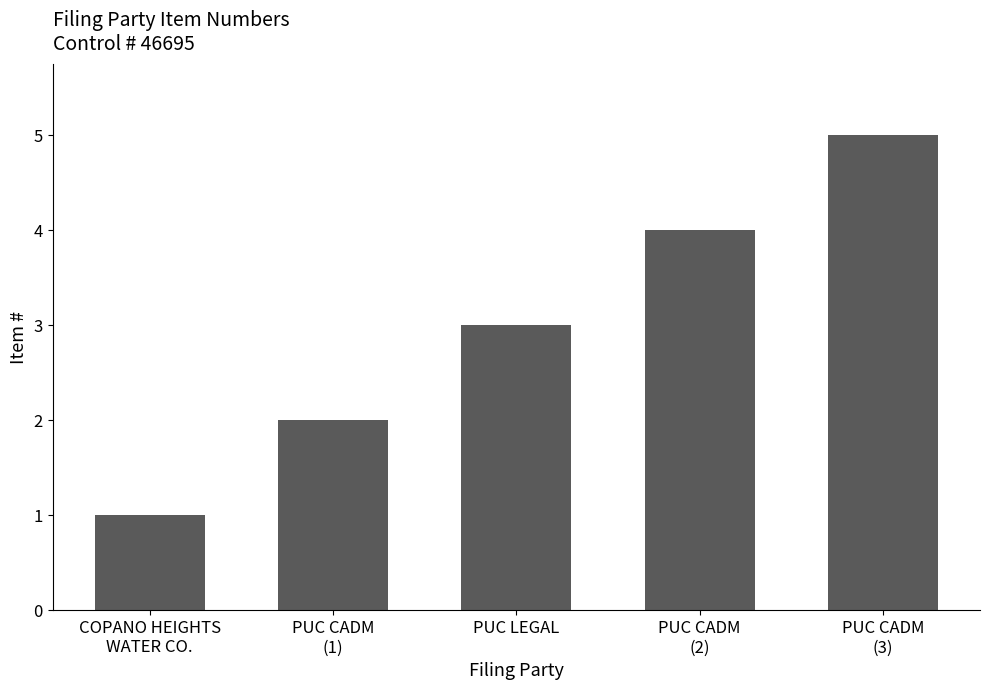

Count the number of categories in the chart.

5